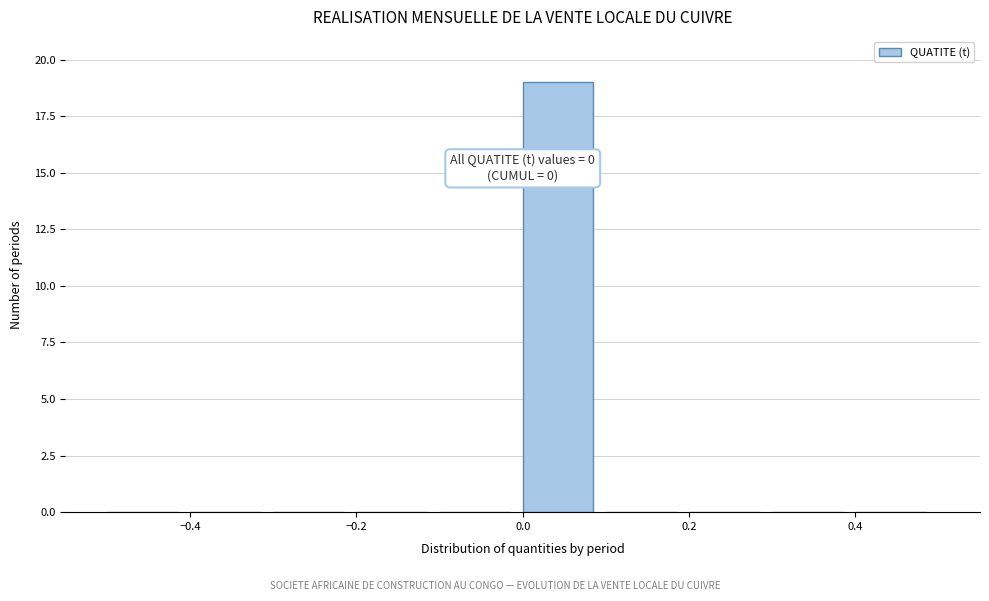

Over which range of the x-axis is the bar tallest?

0.0 to 0.1